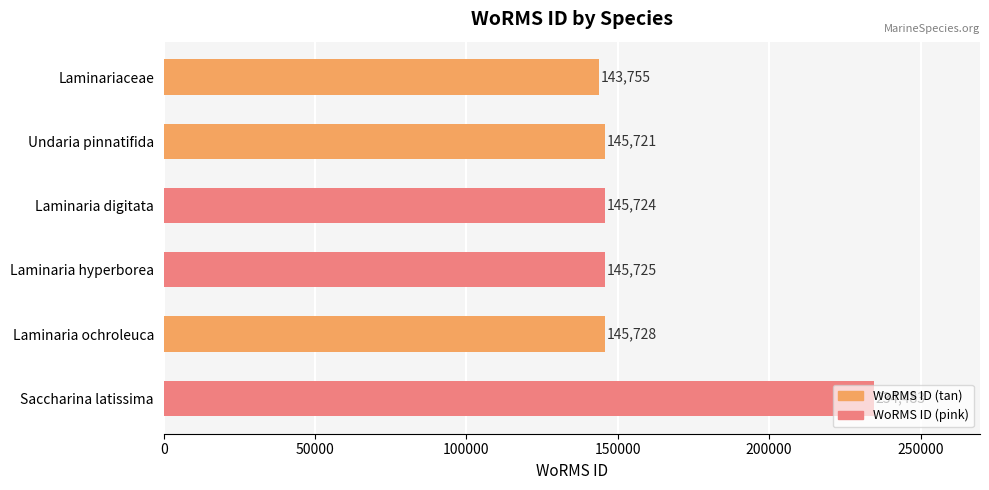

List the labels in order of value, largest first.

Saccharina latissima, Laminaria ochroleuca, Laminaria hyperborea, Laminaria digitata, Undaria pinnatifida, Laminariaceae